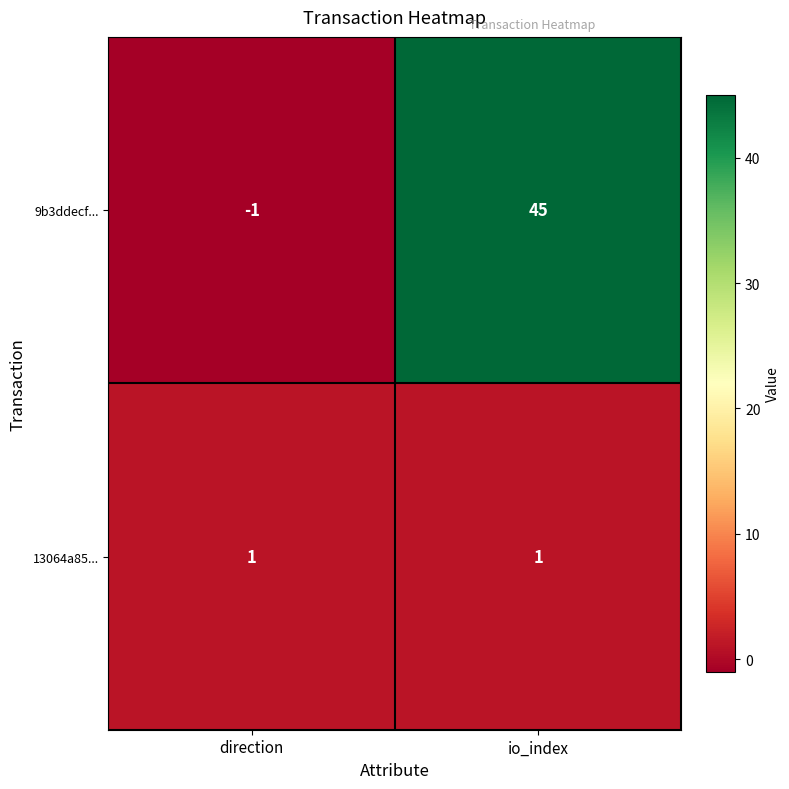

List the series in order of their overall mean, highest first.

9b3ddecf..., 13064a85...